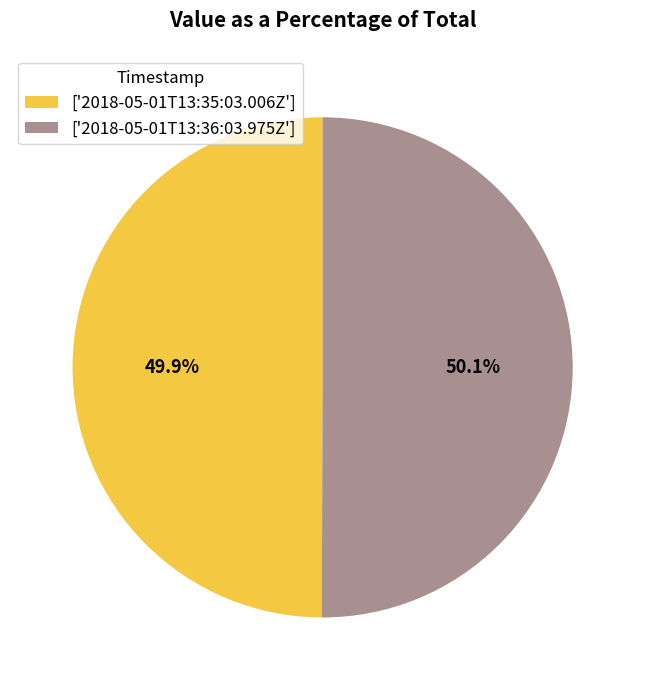

What portion of the pie excludes ['2018-05-01T13:36:03.975Z']?

49.9%